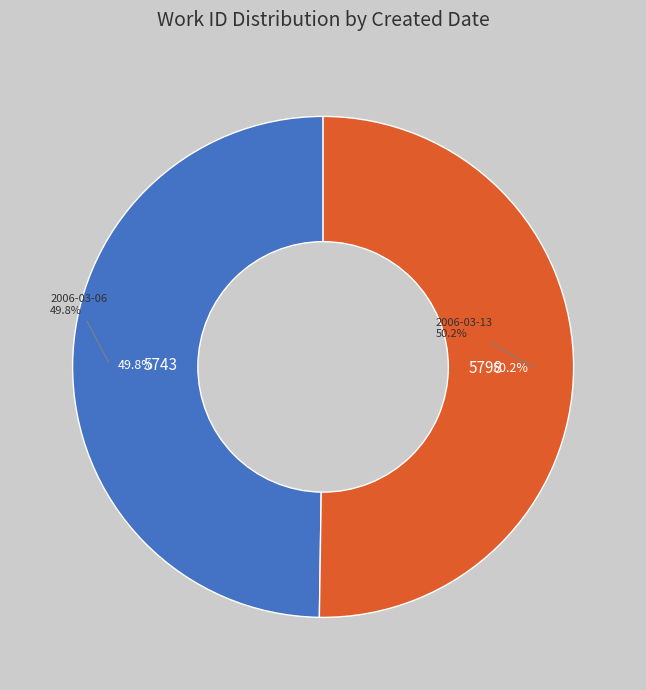

Is the sum of 2006-03-06 and 2006-03-13 greater than half?

Yes